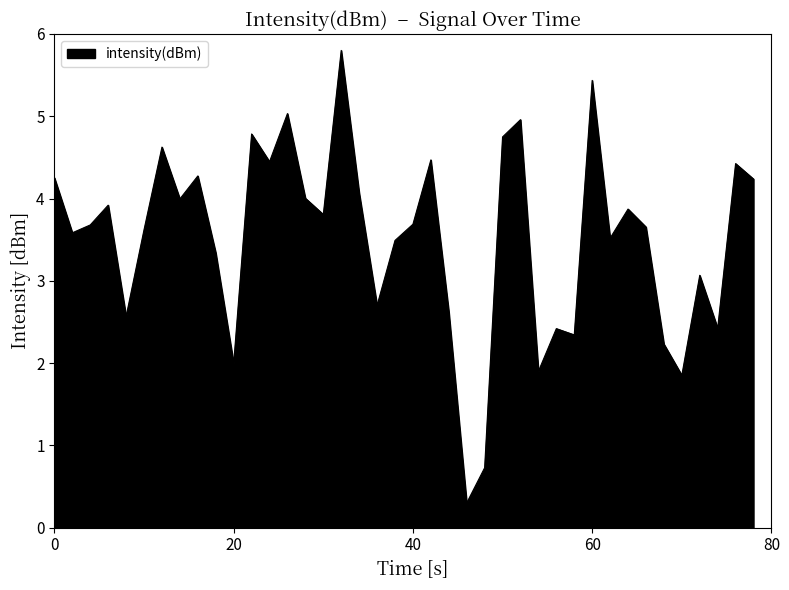

What is the average value?

3.5